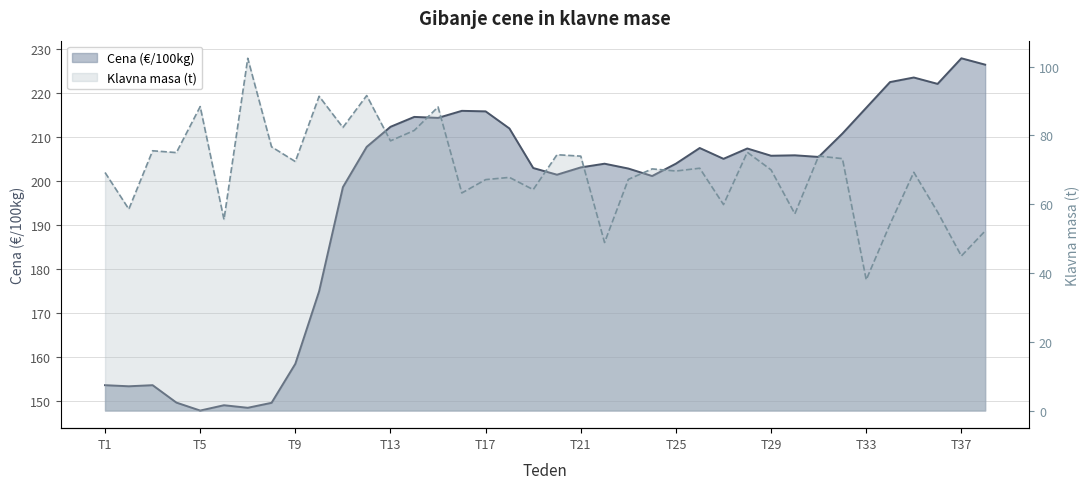

How many series are shown in this chart?

2